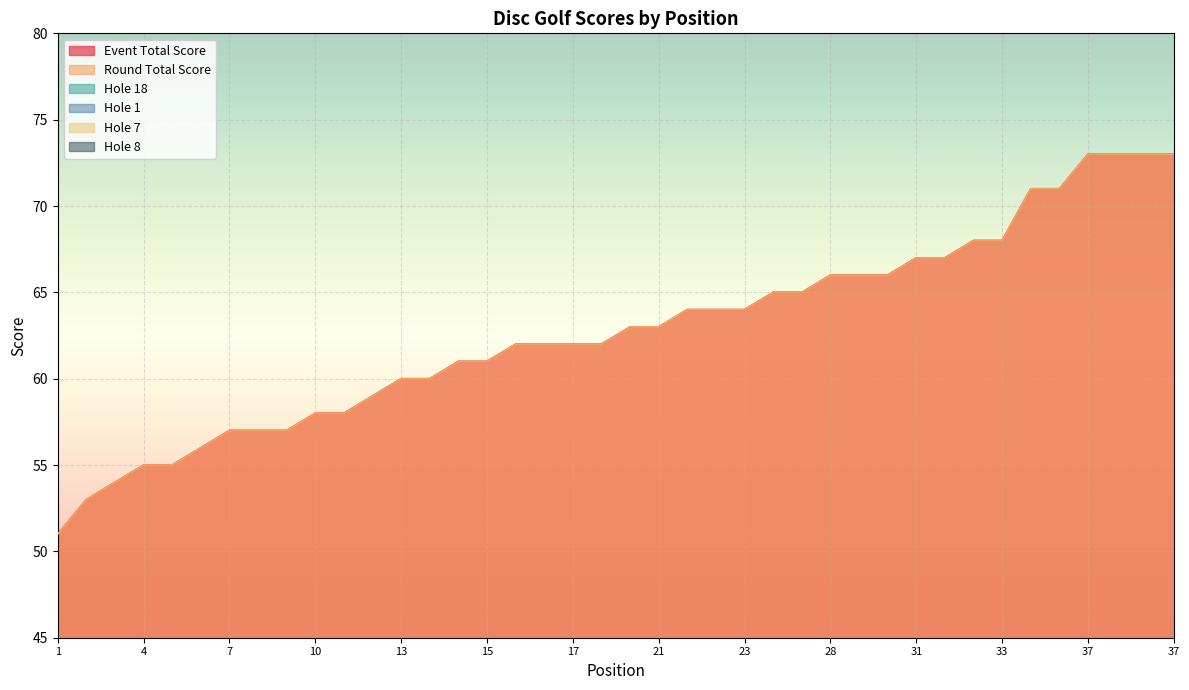

How many data points in hole_1 are above 3?

8